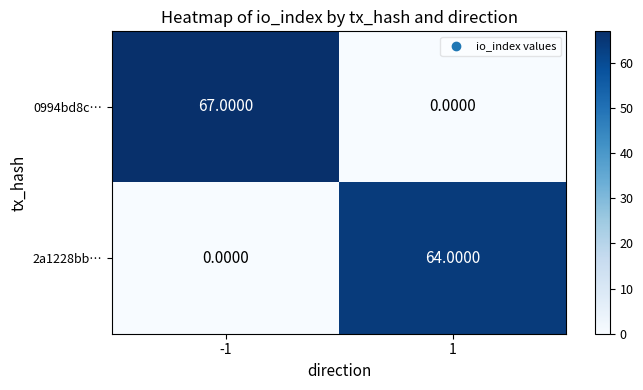

Which series has the largest total across all categories?

0994bd8c…